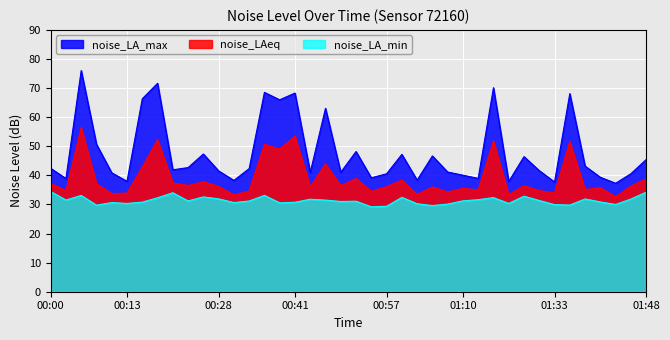

How many values in the noise_LA_min series are below 31?

17